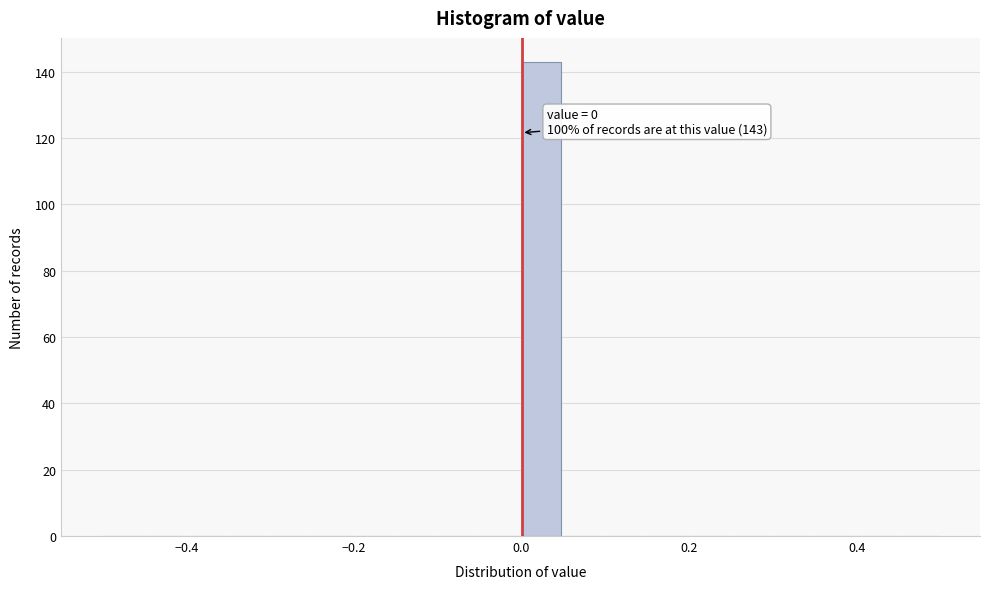

Read against the x-axis, roughly where is the centre of the tallest bar?

0.02